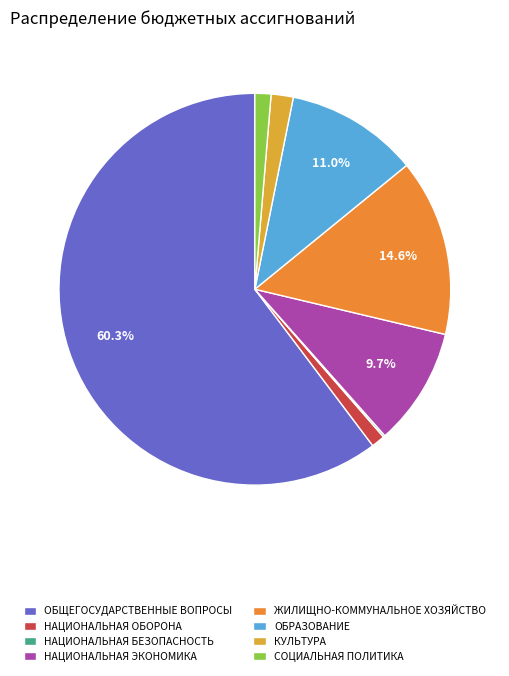

Rank the categories by value from lowest to highest.

НАЦИОНАЛЬНАЯ БЕЗОПАСНОСТЬ И ПРАВООХРАНИТЕЛЬНАЯ ДЕЯТЕЛЬНОСТЬ, НАЦИОНАЛЬНАЯ ОБОРОНА, СОЦИАЛЬНАЯ ПОЛИТИКА, КУЛЬТУРА, НАЦИОНАЛЬНАЯ ЭКОНОМИКА, ОБРАЗОВАНИЕ, ЖИЛИЩНО-КОММУНАЛЬНОЕ ХОЗЯЙСТВО, ОБЩЕГОСУДАРСТВЕННЫЕ ВОПРОСЫ